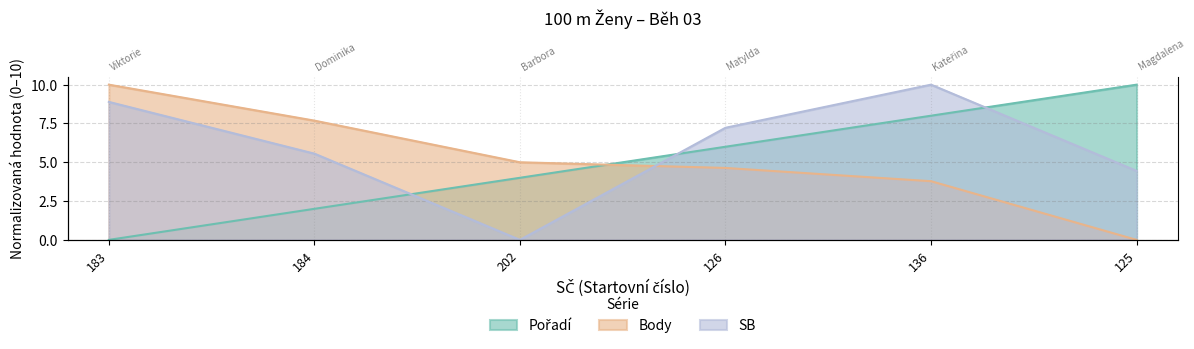

What is the spread (max minus min) of values at 125?

10.0